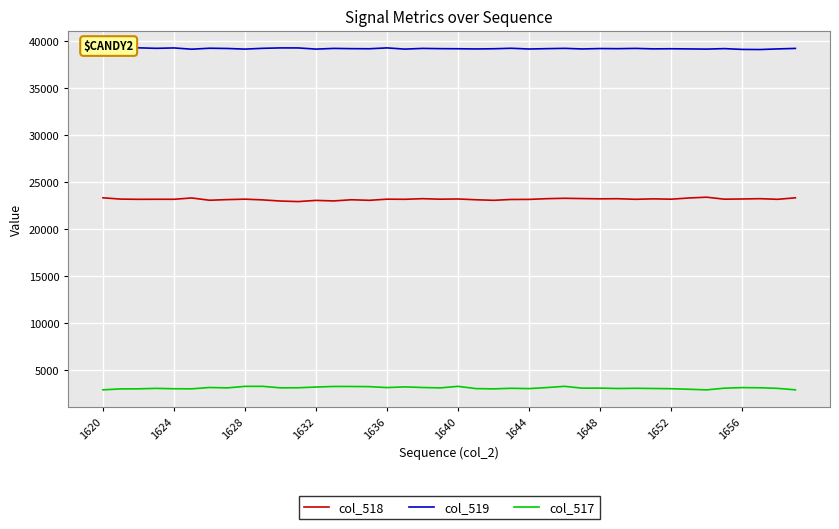

Rank the series by their average value, from lowest to highest.

col_517, col_518, col_519